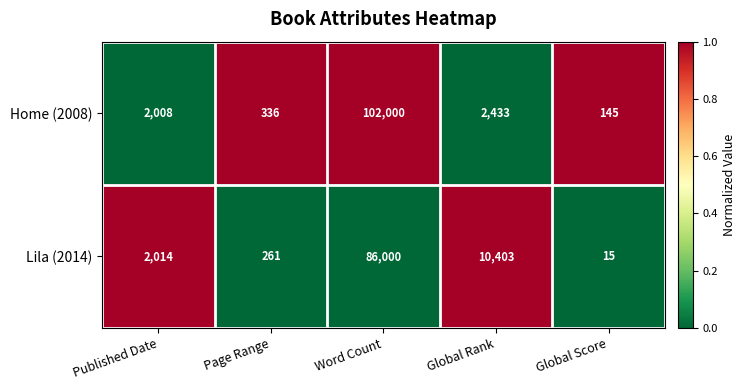

Is the value of Lila (2014) at Published Date greater than the value of Home (2008) at Page Range?

Yes